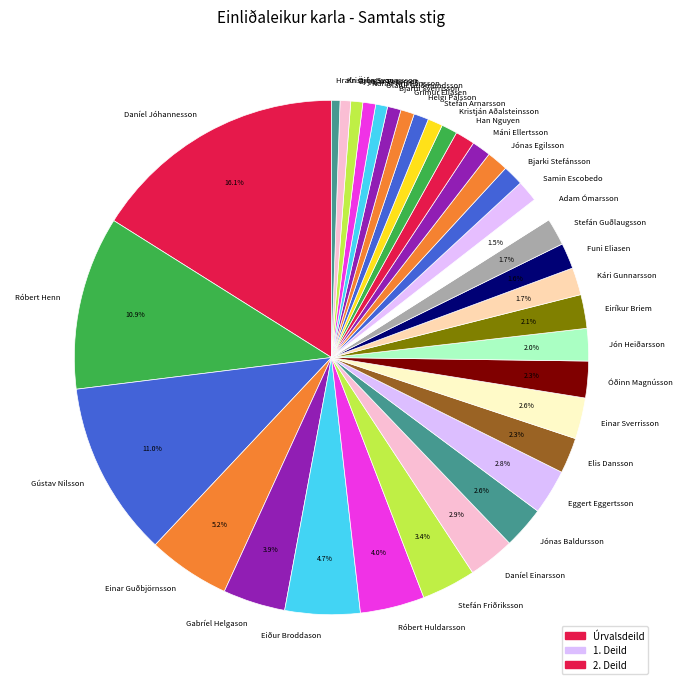

Between Adam Ómarsson and Einar Guðbjörnsson, which is larger?

Einar Guðbjörnsson